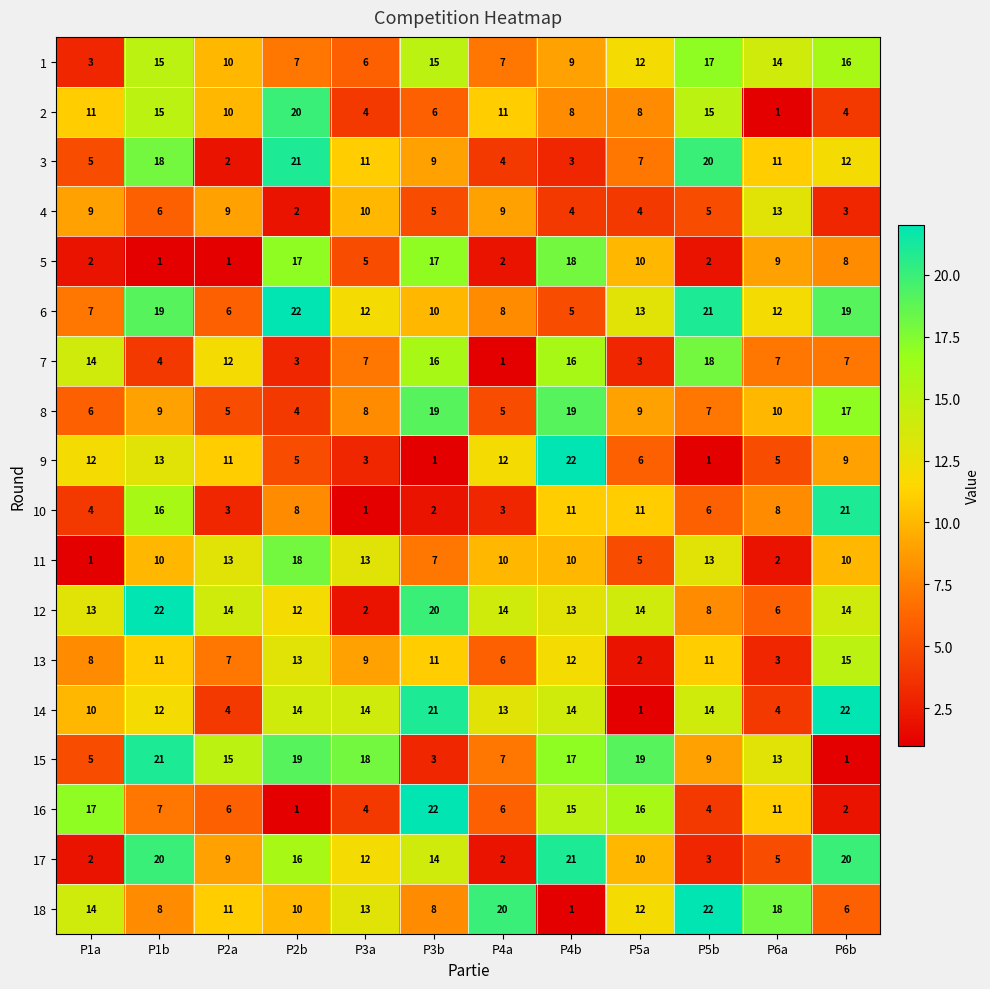

What is the total value across all series at P6b?

206